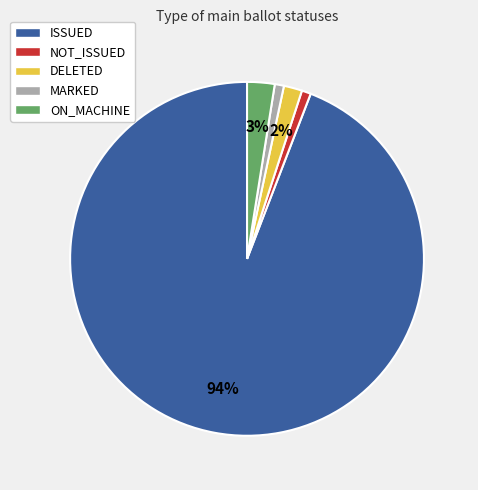

Which has a higher value, ON_MACHINE or ISSUED?

ISSUED